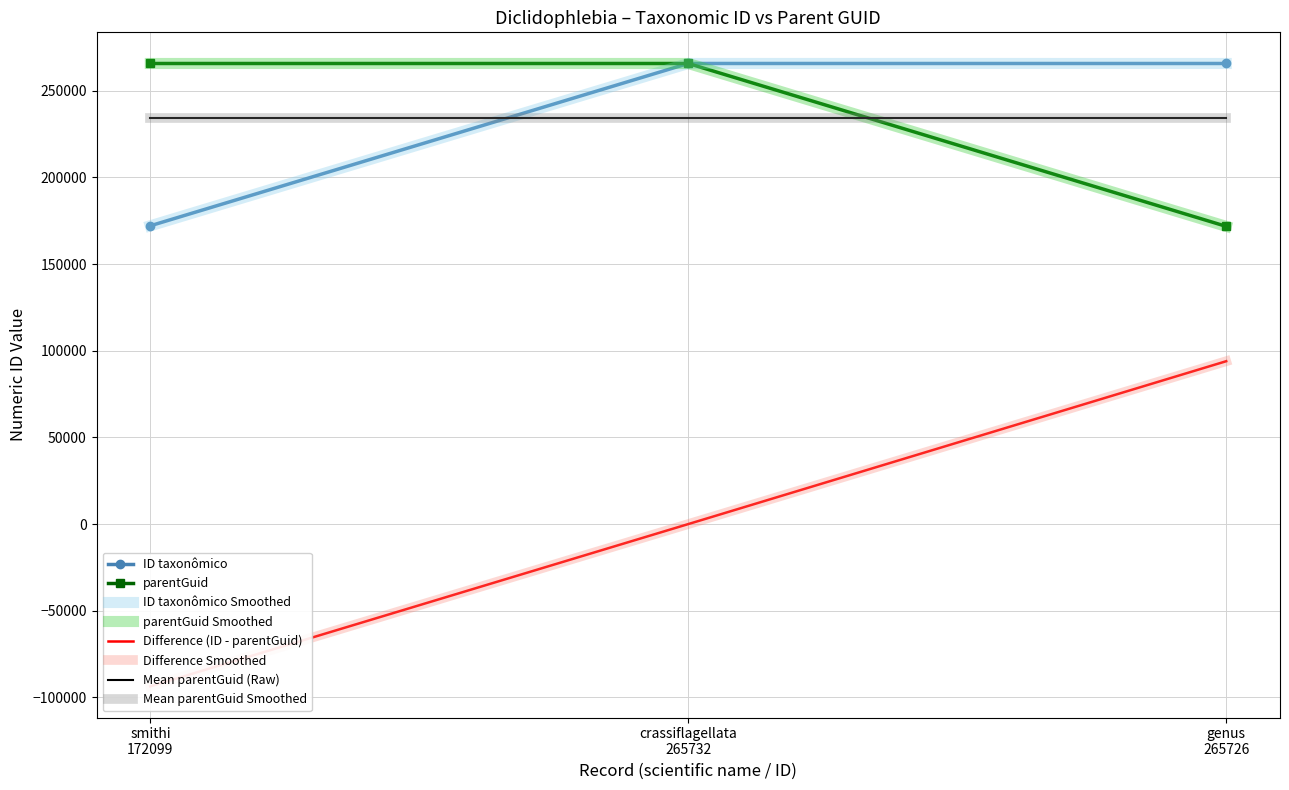

What position from the right is smithi 172099?

3